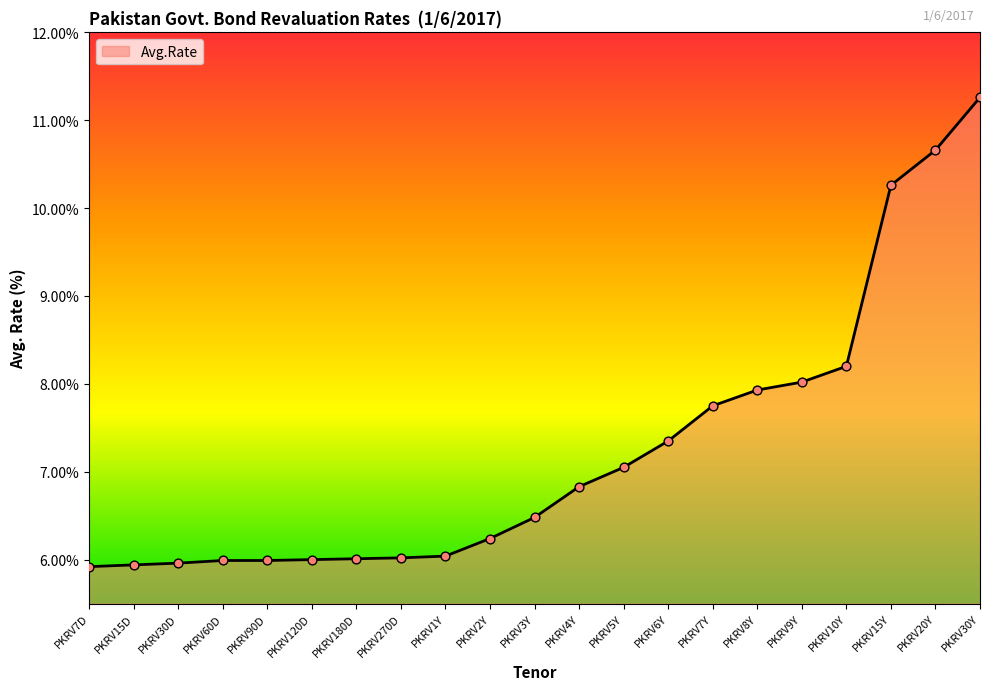

What is the change in value from PKRV60D to PKRV15Y?

+4.3